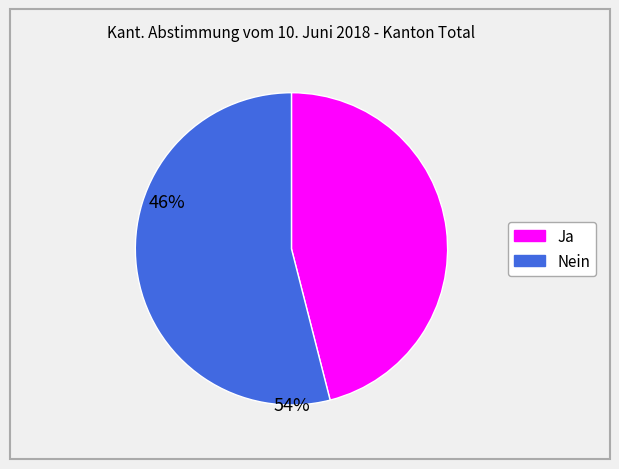

Does Nein represent more than half of the total?

Yes